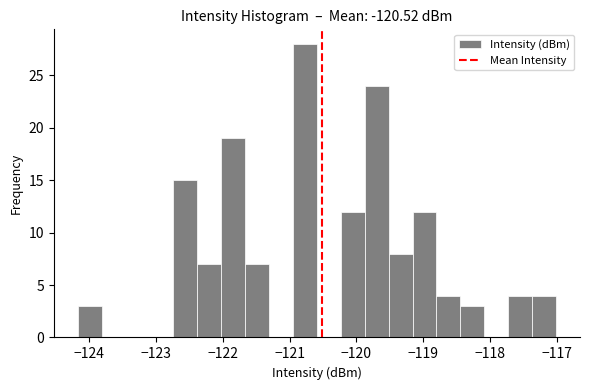

Read against the x-axis, roughly where is the centre of the tallest bar?

-120.8